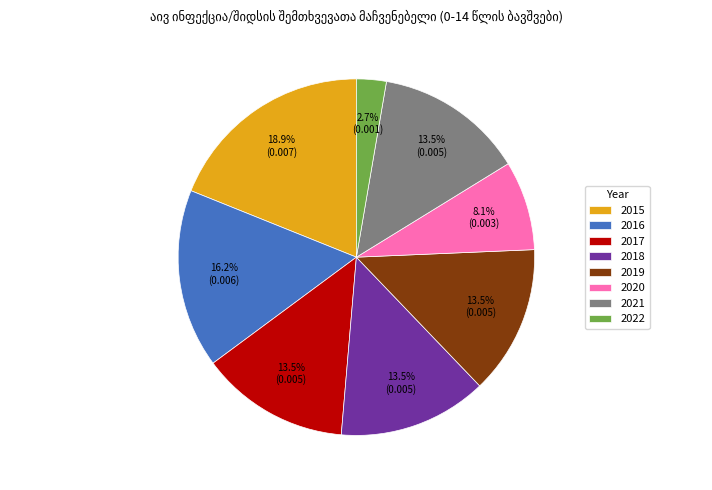

Does 2017 account for over 50% of the chart?

No